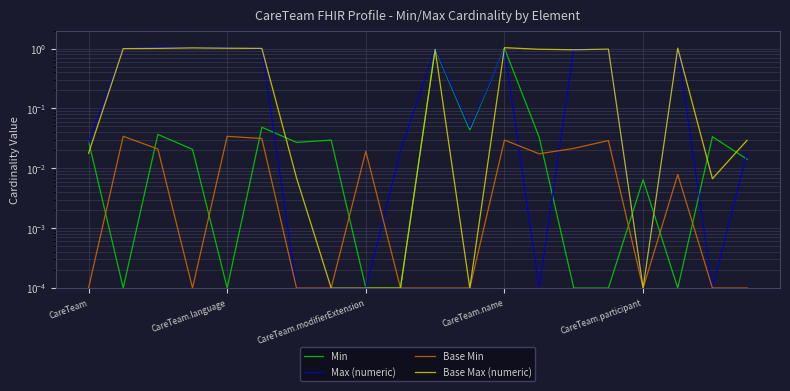

Which series ends up on top after the final intersection of Base Min and Min?

Min